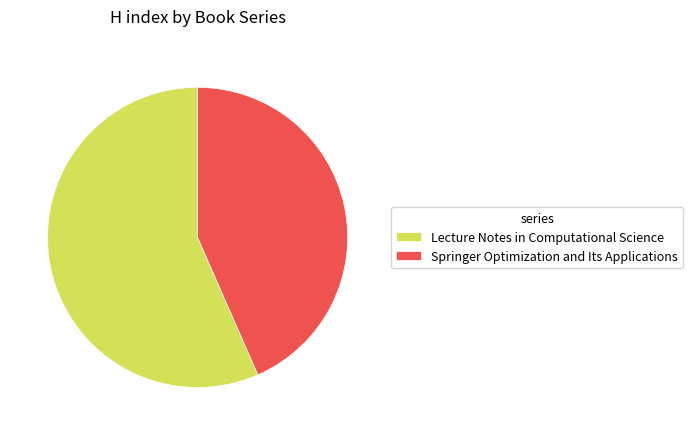

What is the ratio of the value at Springer Optimization and Its Applications to the value at Lecture Notes in Computational Science?

0.8